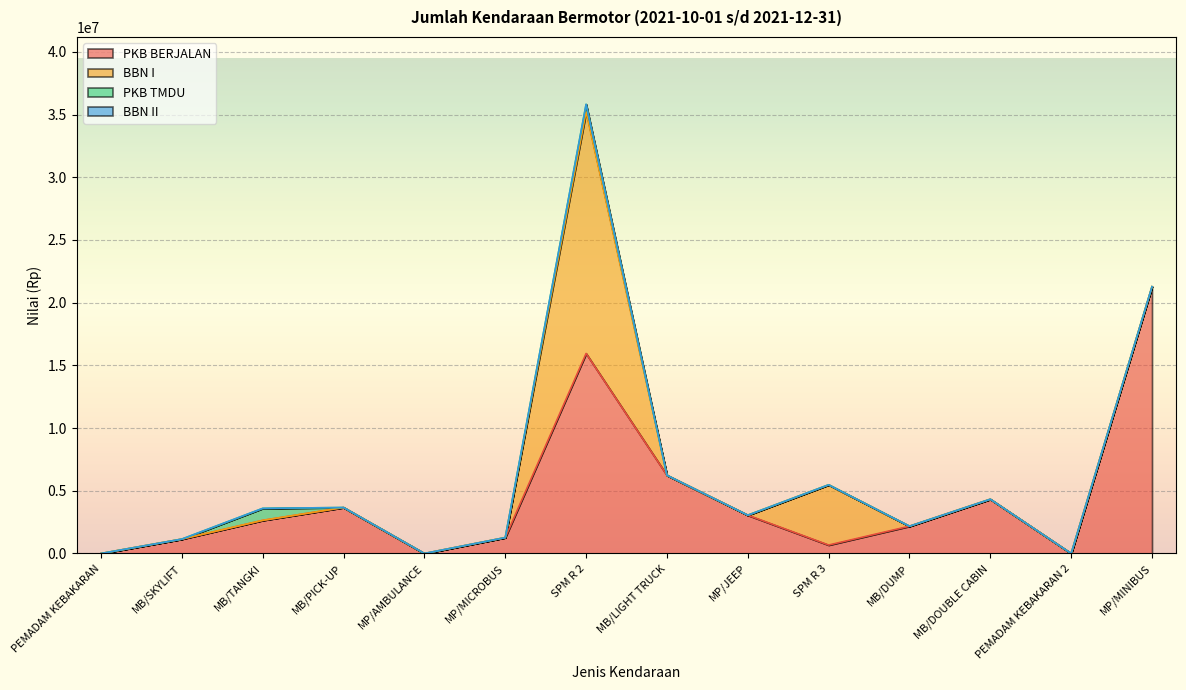

What is the total value across all series at MB/LIGHT TRUCK?

6237400